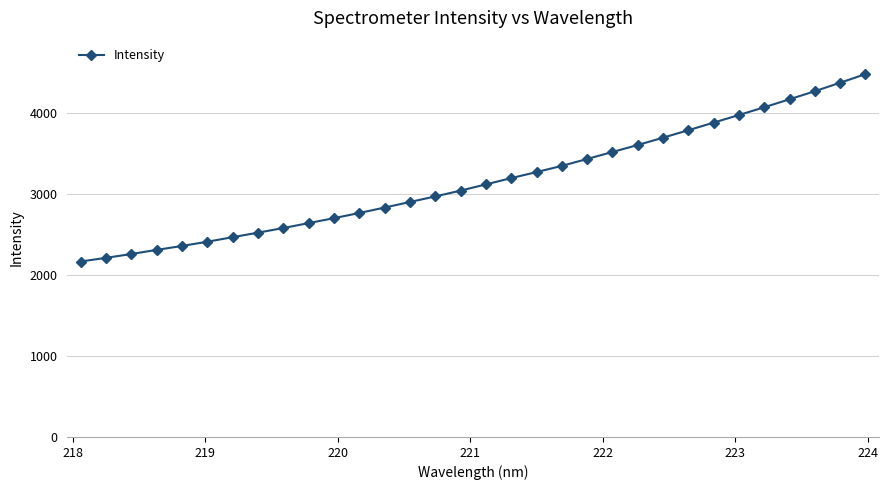

What is the difference between the maximum and minimum values?

2313.6